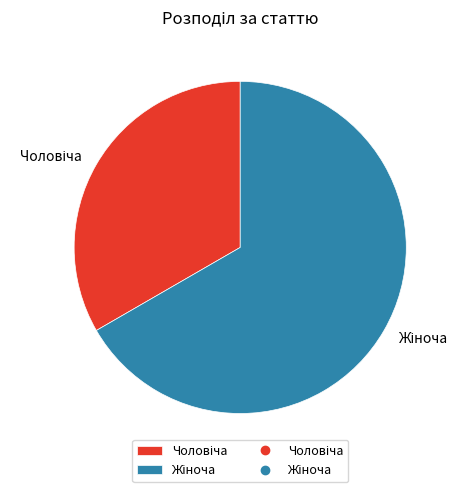

Is there any slice that represents more than half of the pie?

Yes